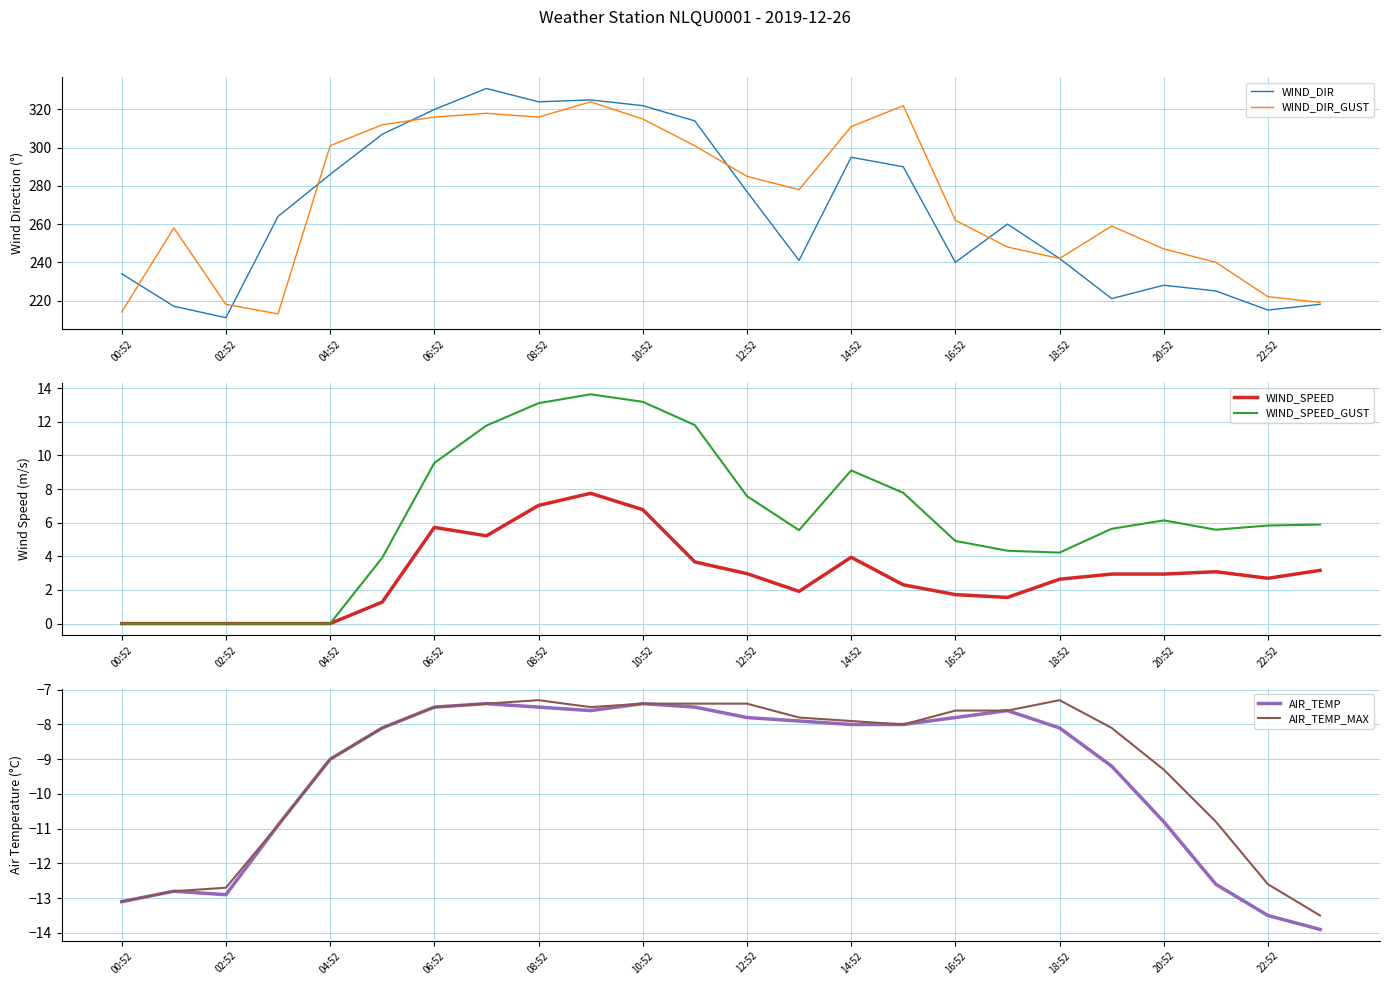

Reading left to right, what are all the values shown in this chart?

WIND_DIR: 234.0	217.0	211.0	264.0	286.0	307.0	320.0	331.0	324.0	325.0	322.0	314.0	277.0	241.0	295.0	290.0	240.0	260.0	242.0	221.0	228.0	225.0	215.0	218.0
WIND_DIR_GUST: 214.0	258.0	218.0	213.0	301.0	312.0	316.0	318.0	316.0	324.0	315.0	301.0	285.0	278.0	311.0	322.0	262.0	248.0	242.0	259.0	247.0	240.0	222.0	219.0
WIND_SPEED: 0.0	0.0	0.0	0.0	0.0	1.3	5.7	5.2	7.0	7.8	6.8	3.7	3.0	1.9	3.9	2.3	1.7	1.6	2.6	2.9	2.9	3.1	2.7	3.2
WIND_SPEED_GUST: 0.0	0.0	0.0	0.0	0.0	3.9	9.6	11.8	13.1	13.6	13.2	11.8	7.6	5.6	9.1	7.8	4.9	4.3	4.2	5.6	6.1	5.6	5.8	5.9
AIR_TEMP: -13.1	-12.8	-12.9	-10.9	-9.0	-8.1	-7.5	-7.4	-7.5	-7.6	-7.4	-7.5	-7.8	-7.9	-8.0	-8.0	-7.8	-7.6	-8.1	-9.2	-10.8	-12.6	-13.5	-13.9
AIR_TEMP_MAX: -13.1	-12.8	-12.7	-10.9	-9.0	-8.1	-7.5	-7.4	-7.3	-7.5	-7.4	-7.4	-7.4	-7.8	-7.9	-8.0	-7.6	-7.6	-7.3	-8.1	-9.3	-10.8	-12.6	-13.5